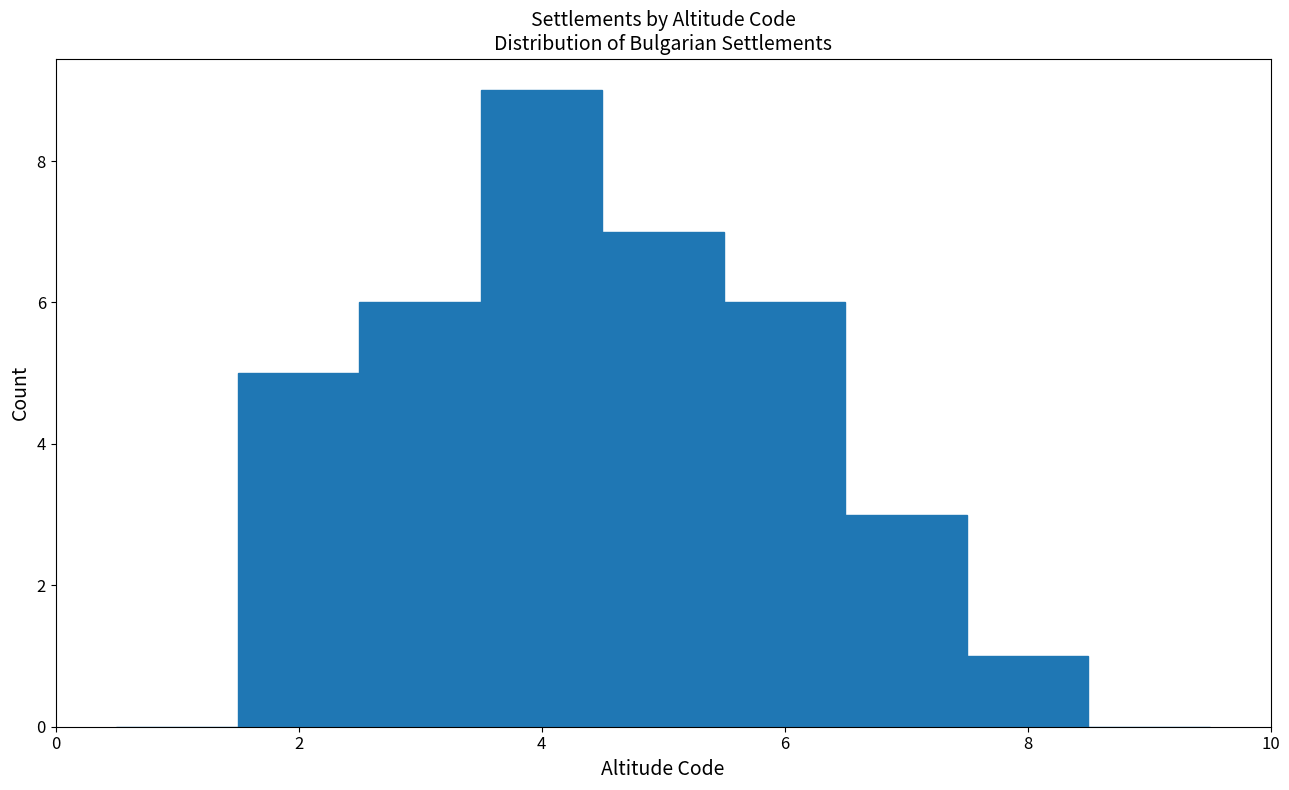

What is the height of the bar covering 7.5 to 8.5 on the x-axis? Neither the bar edges nor the heights are printed on the chart, so give them approximately, as read against the axes.

1